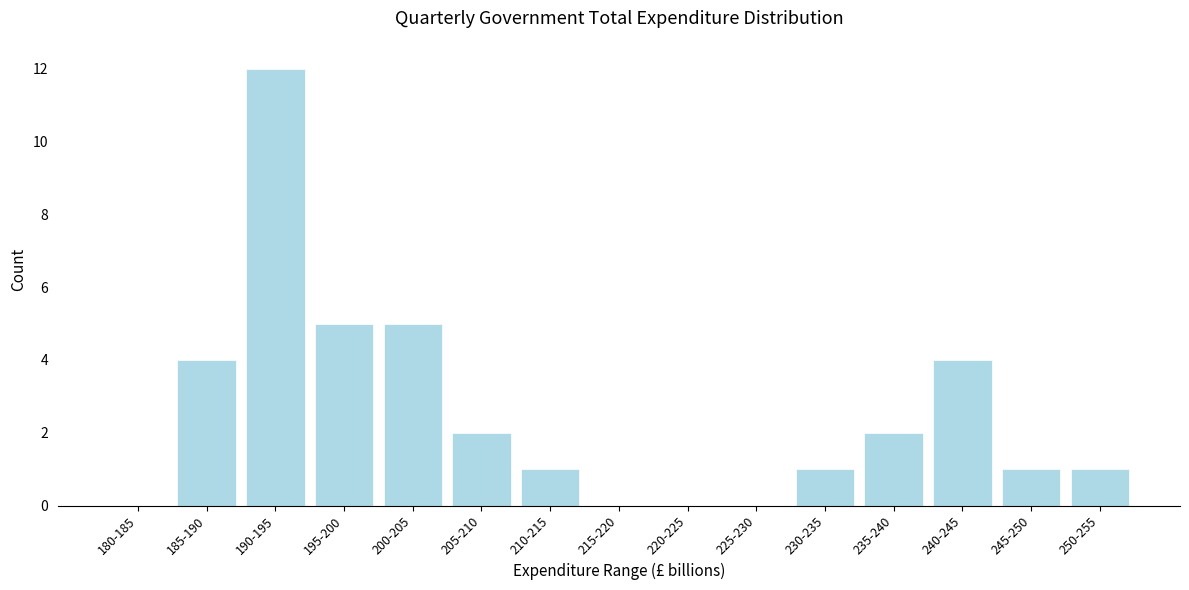

Reading right to left, list all the values displayed in this chart.

250-255=1	245-250=1	240-245=4	235-240=2	230-235=1	225-230=0	220-225=0	215-220=0	210-215=1	205-210=2	200-205=5	195-200=5	190-195=12	185-190=4	180-185=0